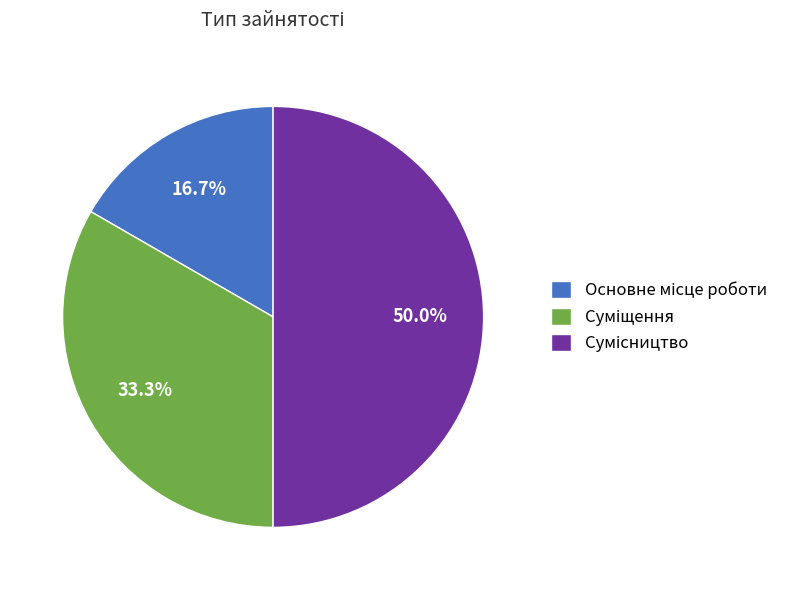

Rank the categories by value from lowest to highest.

Основне місце роботи, Суміщення, Сумісництво